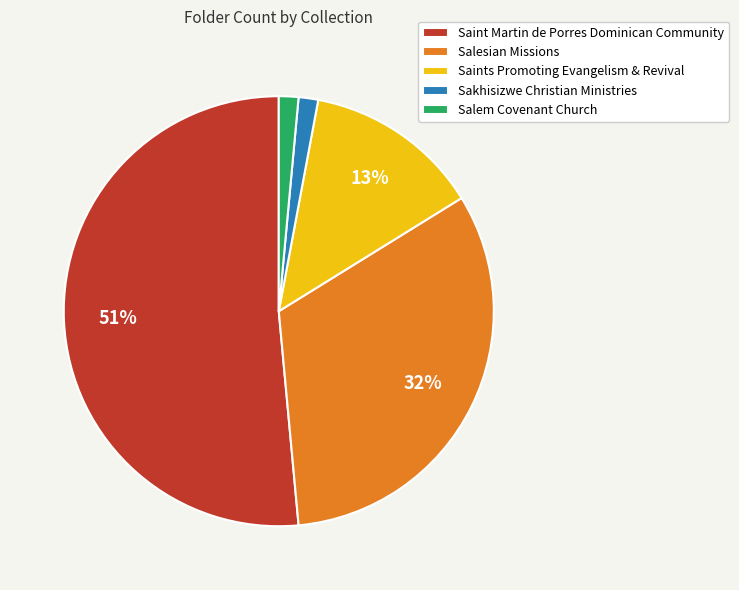

To the nearest percent, what is the combined percentage of Salesian Missions and Saints Promoting Evangelism & Revival?

46%